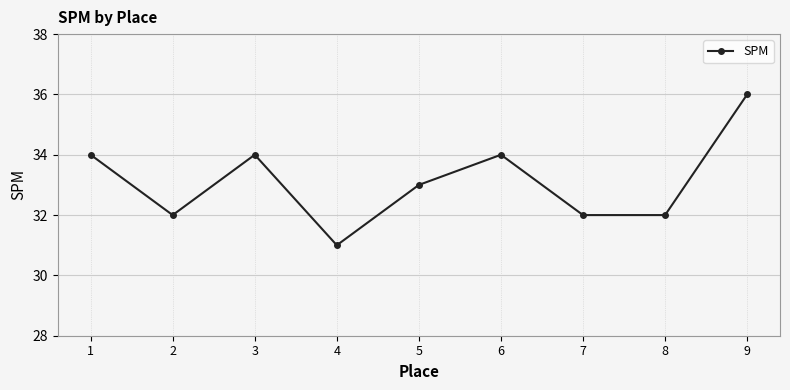

Approximately how many times larger is the value at 5 compared to 9?

0.9